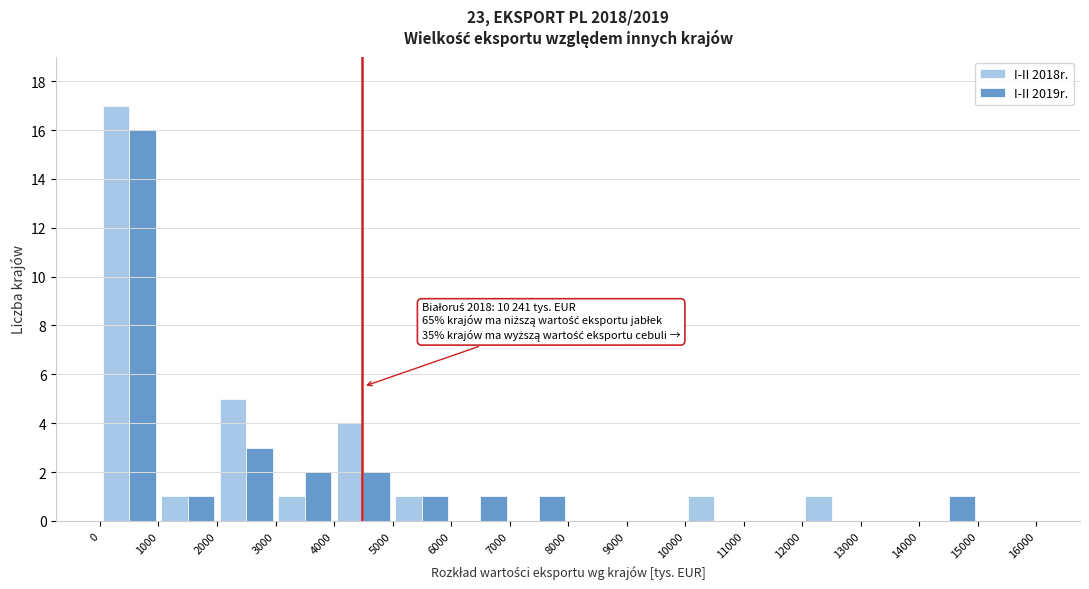

In the I-II 2019r. series, which range on the x-axis has the tallest bar?

0 to 1000